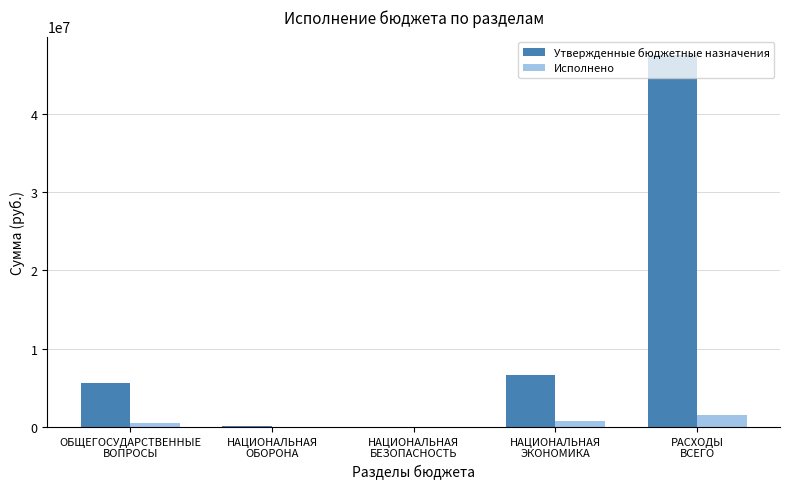

What is the average value of the Исполнено series?

572985.8